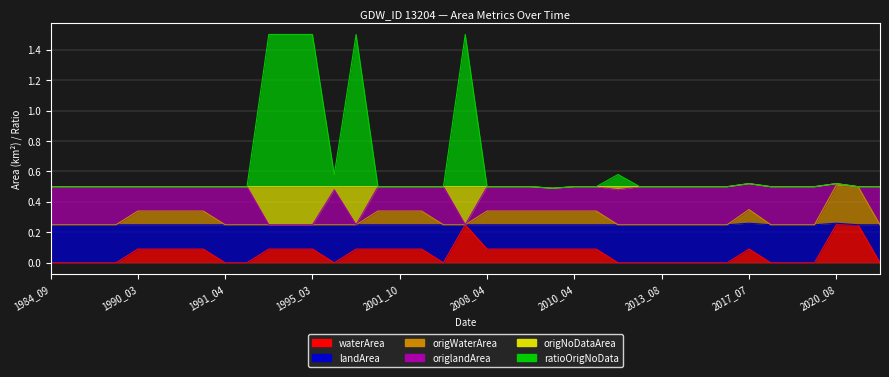

Where is waterArea nearest to the value 0?

1984_09